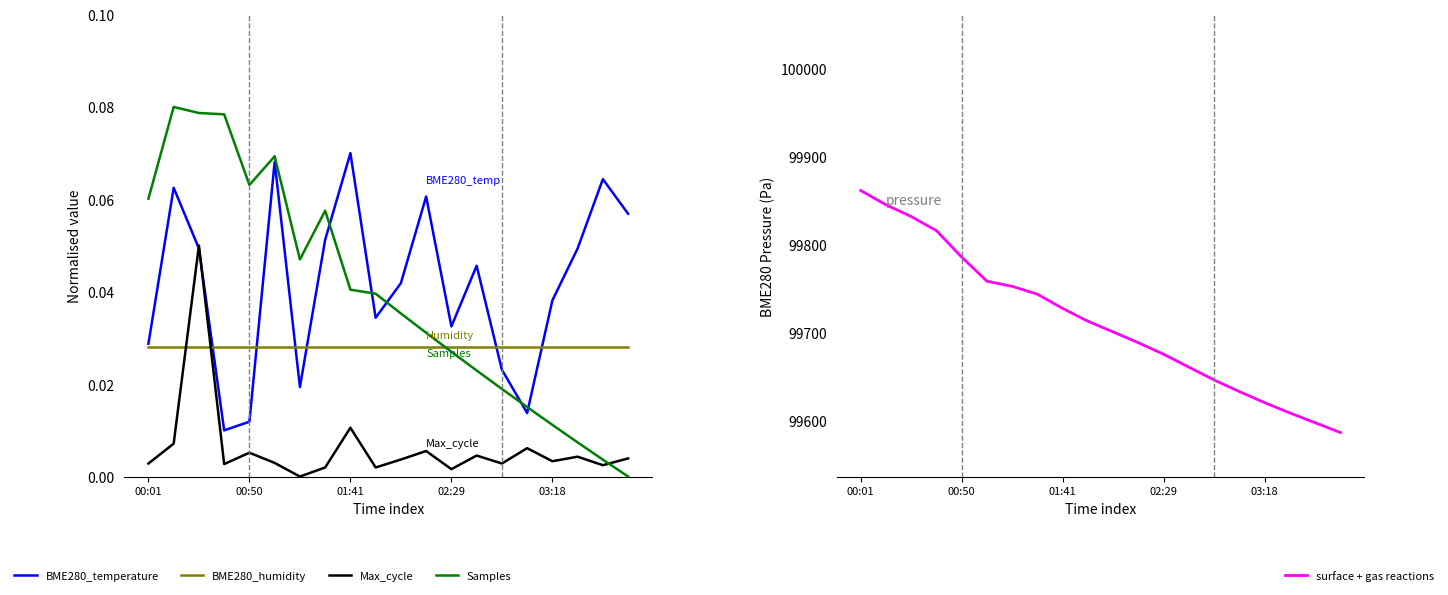

Is it true that BME280_temperature equals 0.0 at 00:50?

False